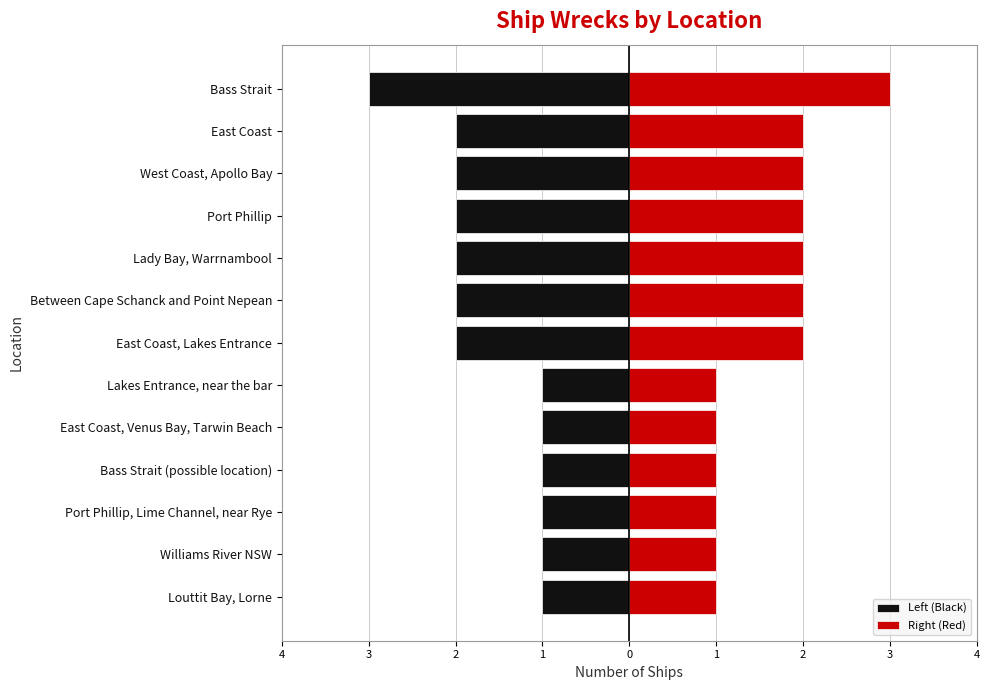

What is the lowest value of the Right (Red) series?

1